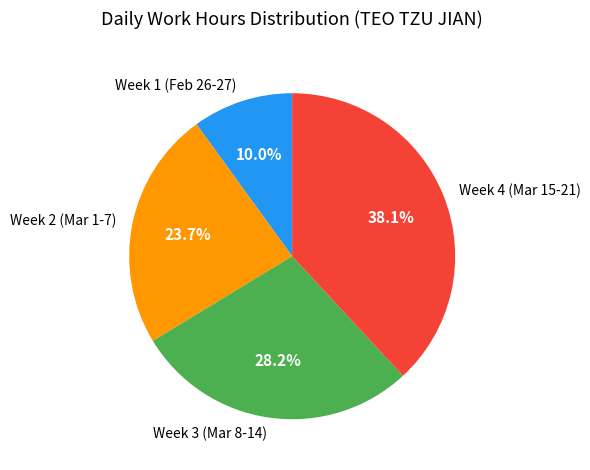

What is the smallest slice in the pie chart?

Week 1 (Feb 26-27)